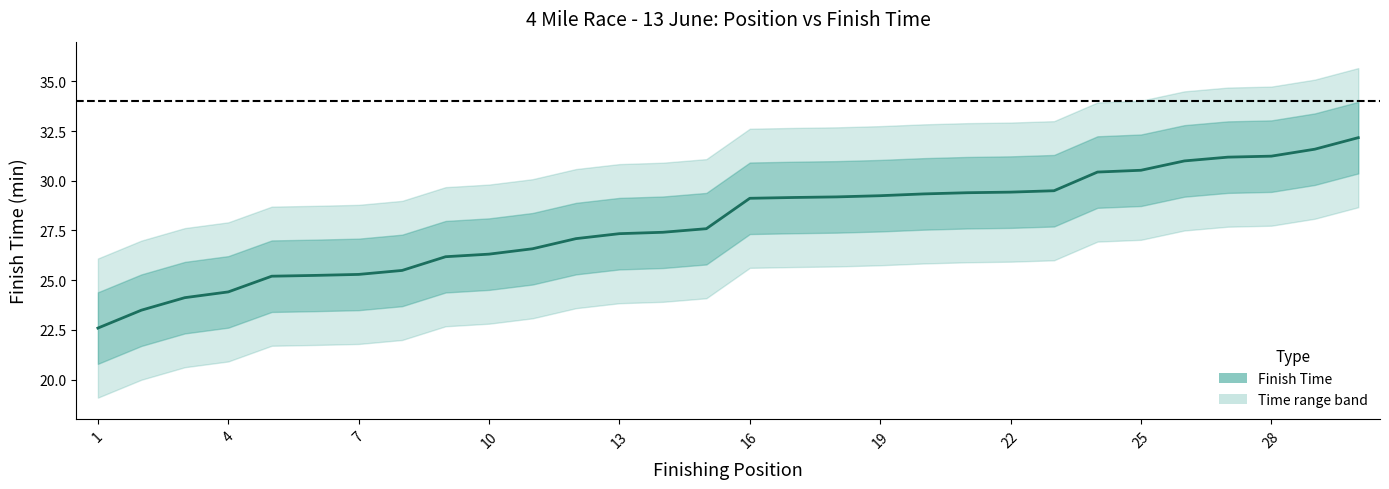

Is this an area chart (filled region under the line)?

No